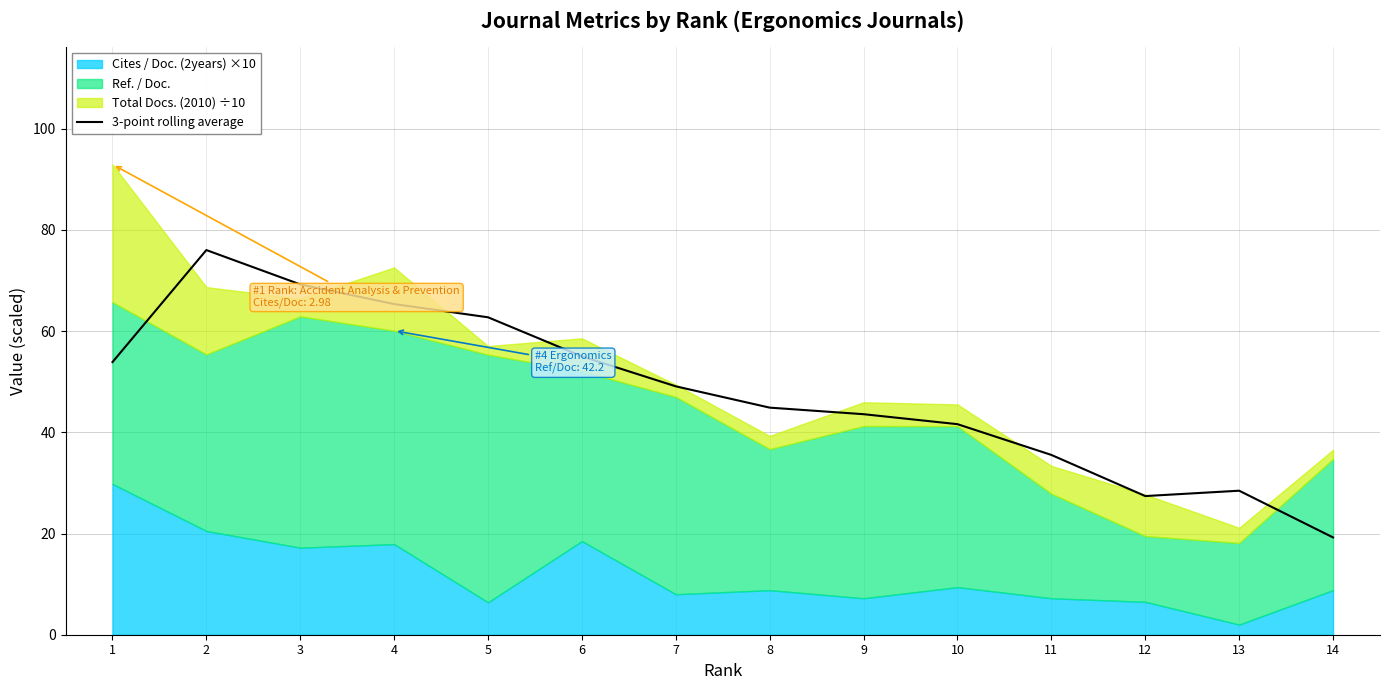

The value at 9 is 16.2. True or false?

False